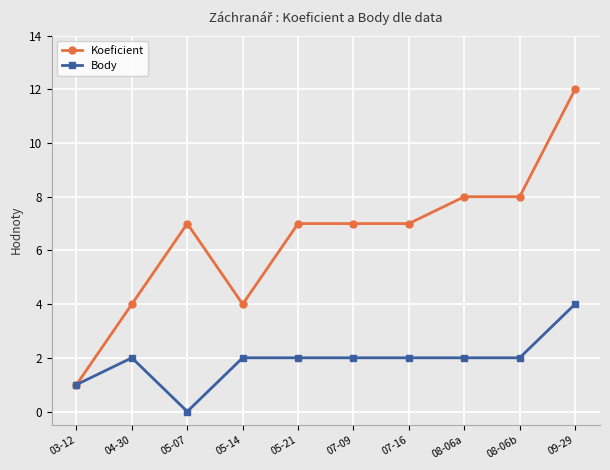

Is this an area chart (filled region under the line)?

No